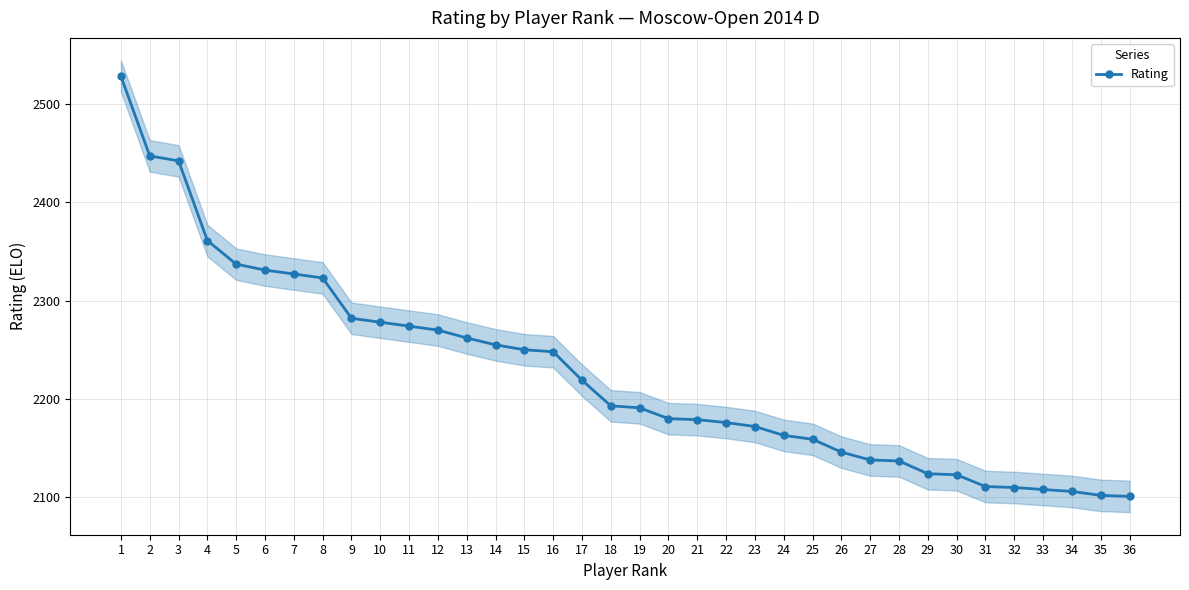

Approximately how many times larger is the value at 31 compared to 23?

1.0